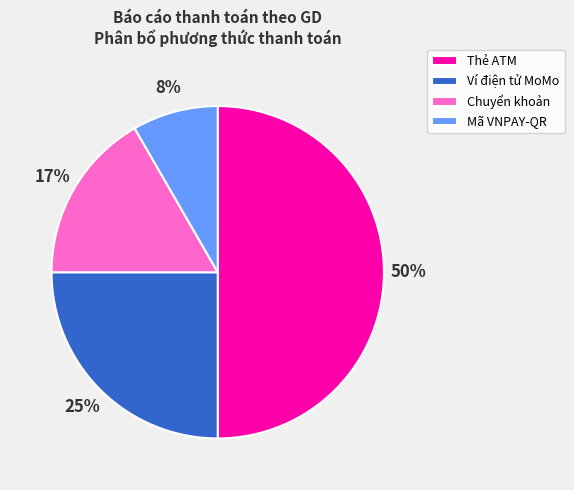

The Chuyển khoản slice represents 30% of the pie. True or false?

False